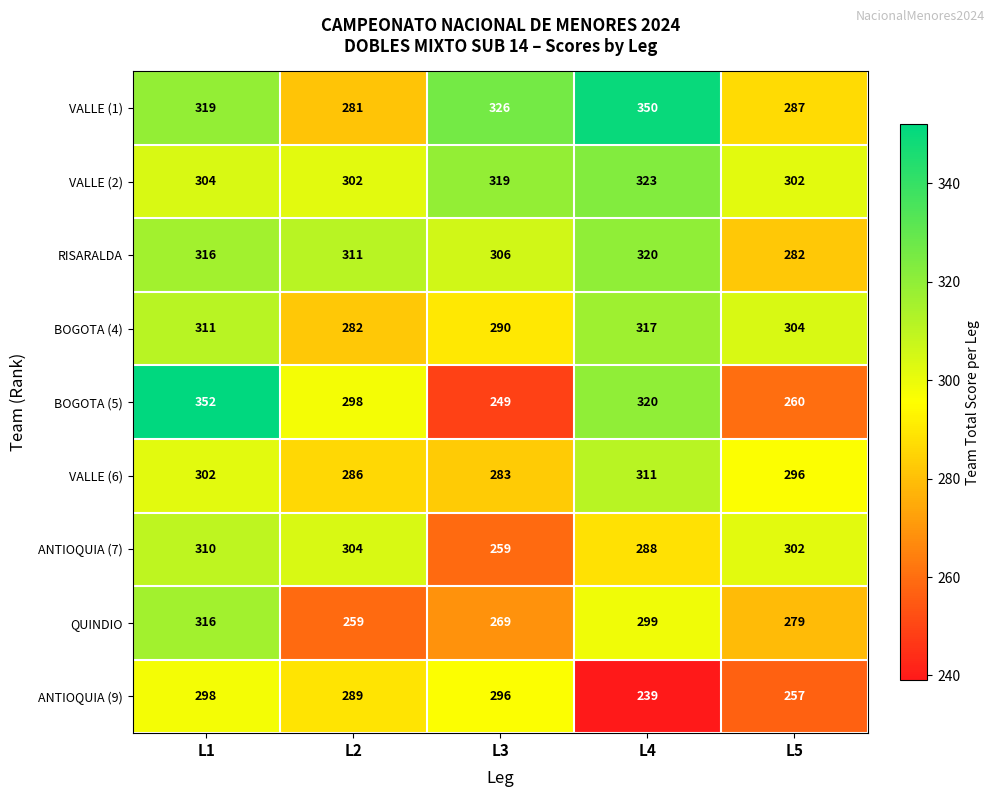

What is the sum of the VALLE (6) values at L4 and L1?

613